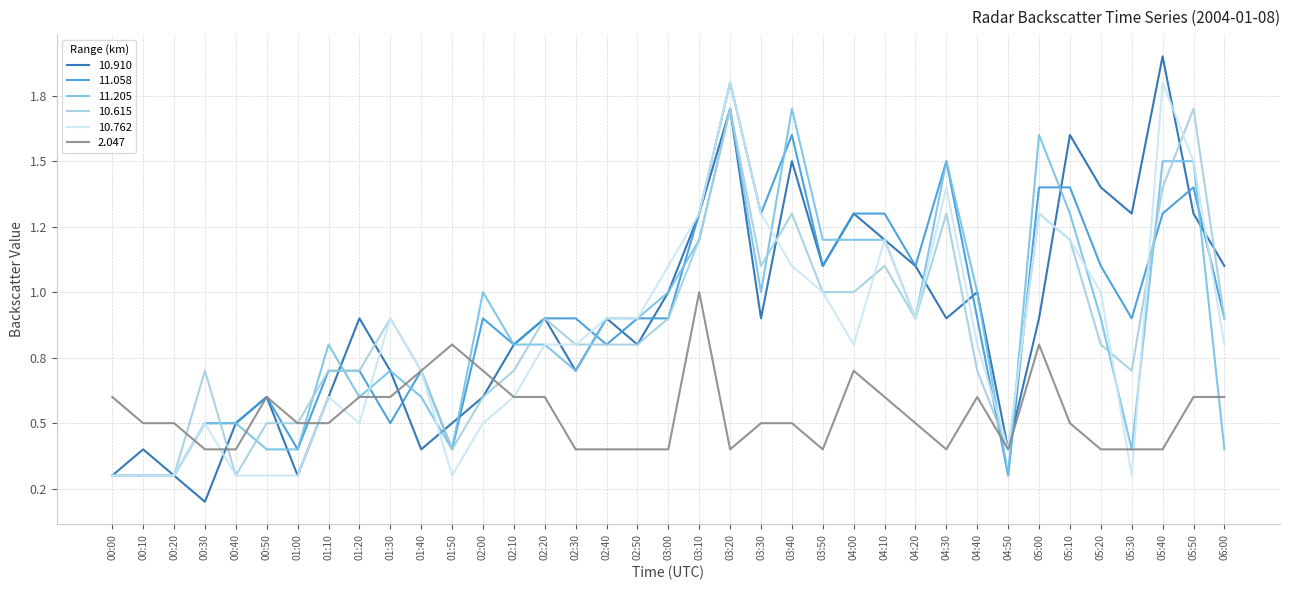

Does the chart display data point markers on the line(s)?

No